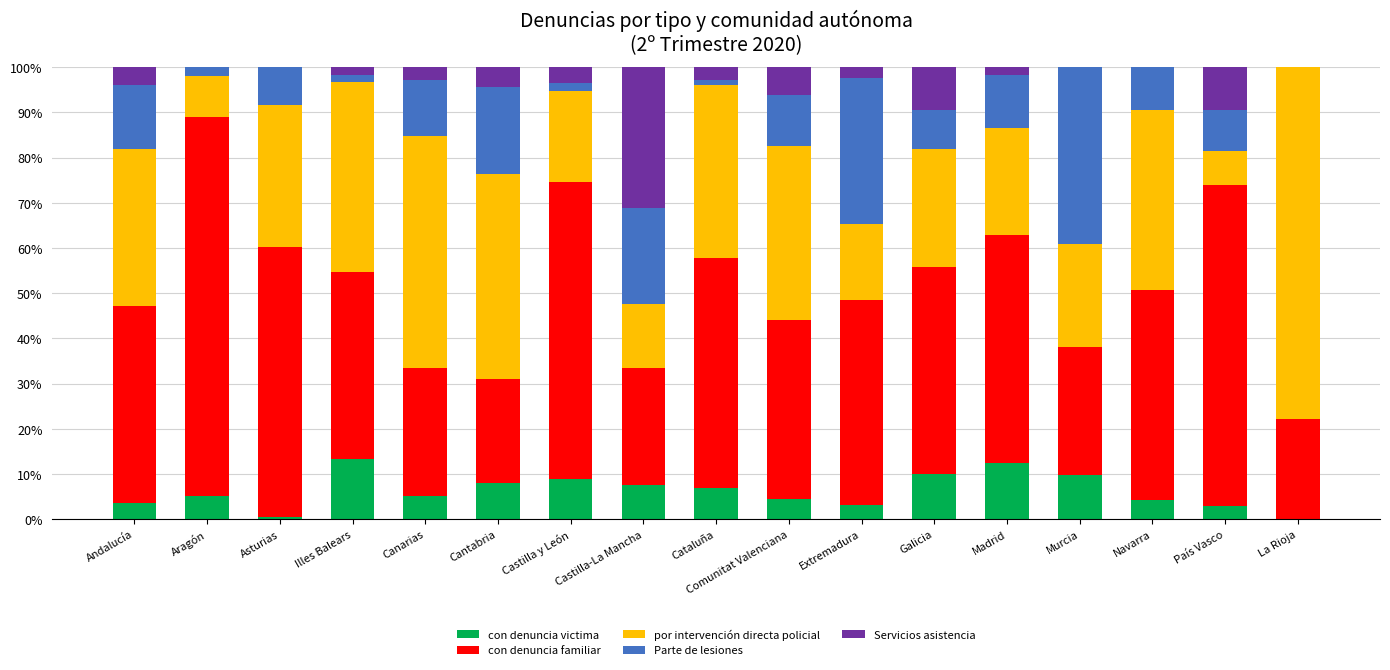

What is the total value across all series at Extremadura?

100.0